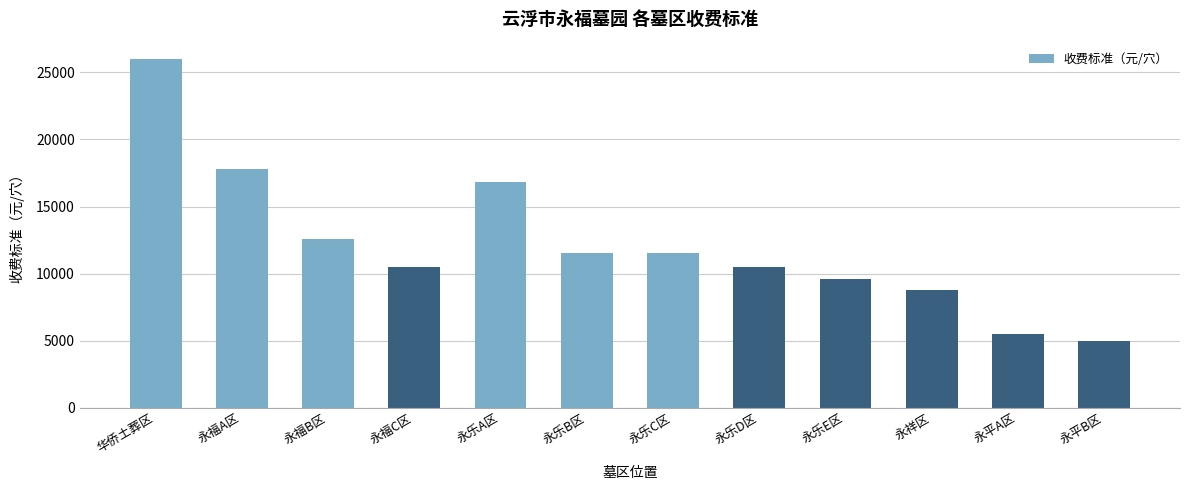

True or false: the data shows 24680 at 永福A区.

False